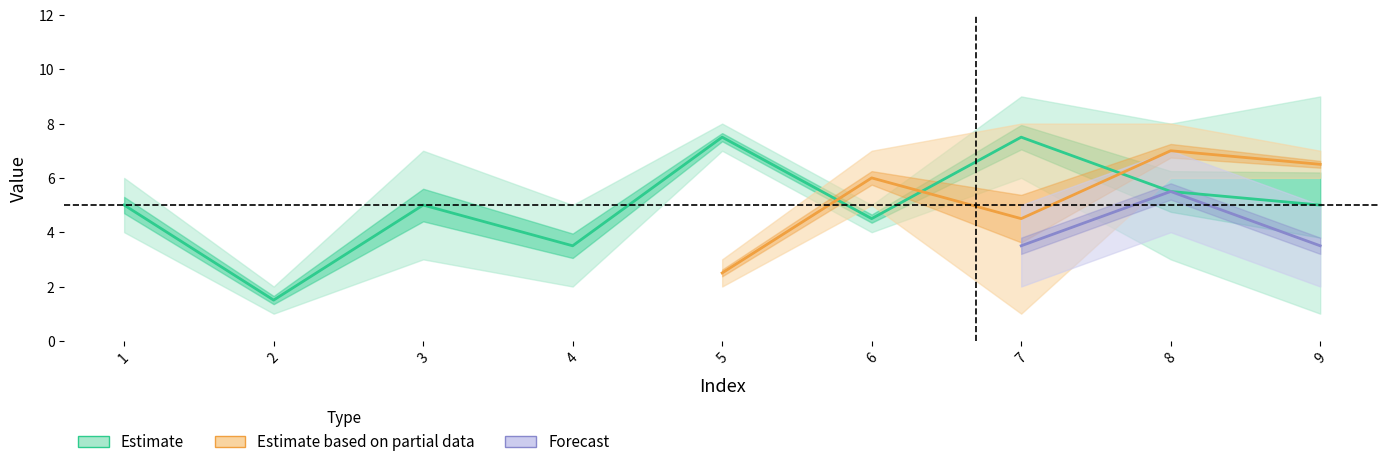

Which category has the lowest value across all series?

2